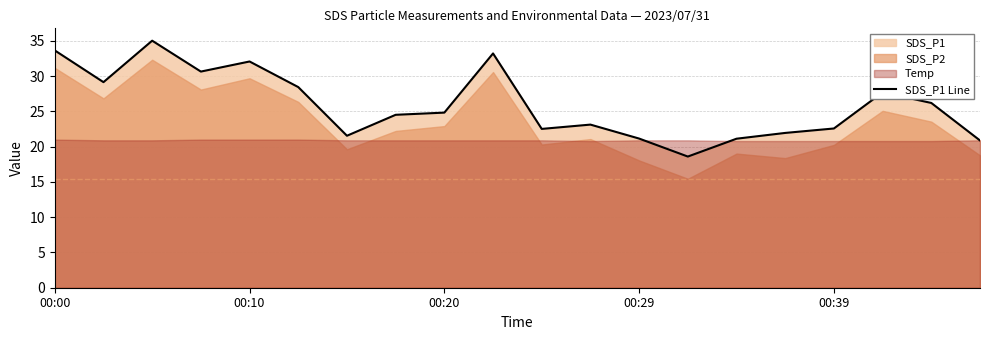

Where is the data nearest to the value 26?

18